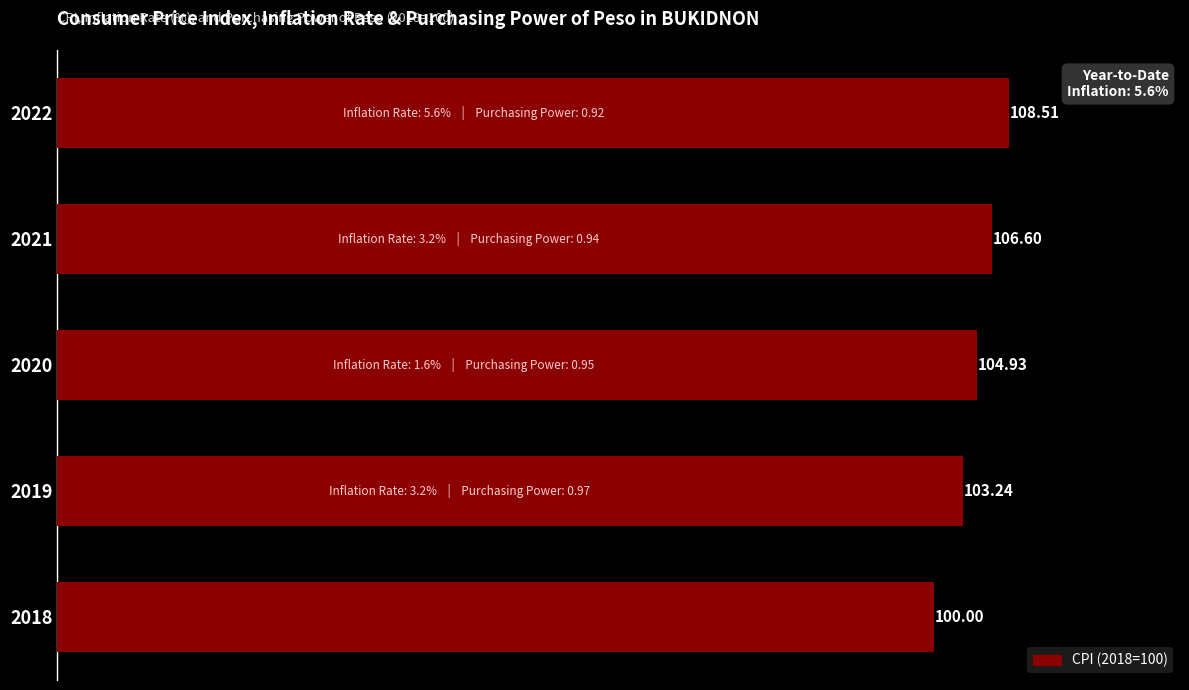

How many data points does each series have?

5